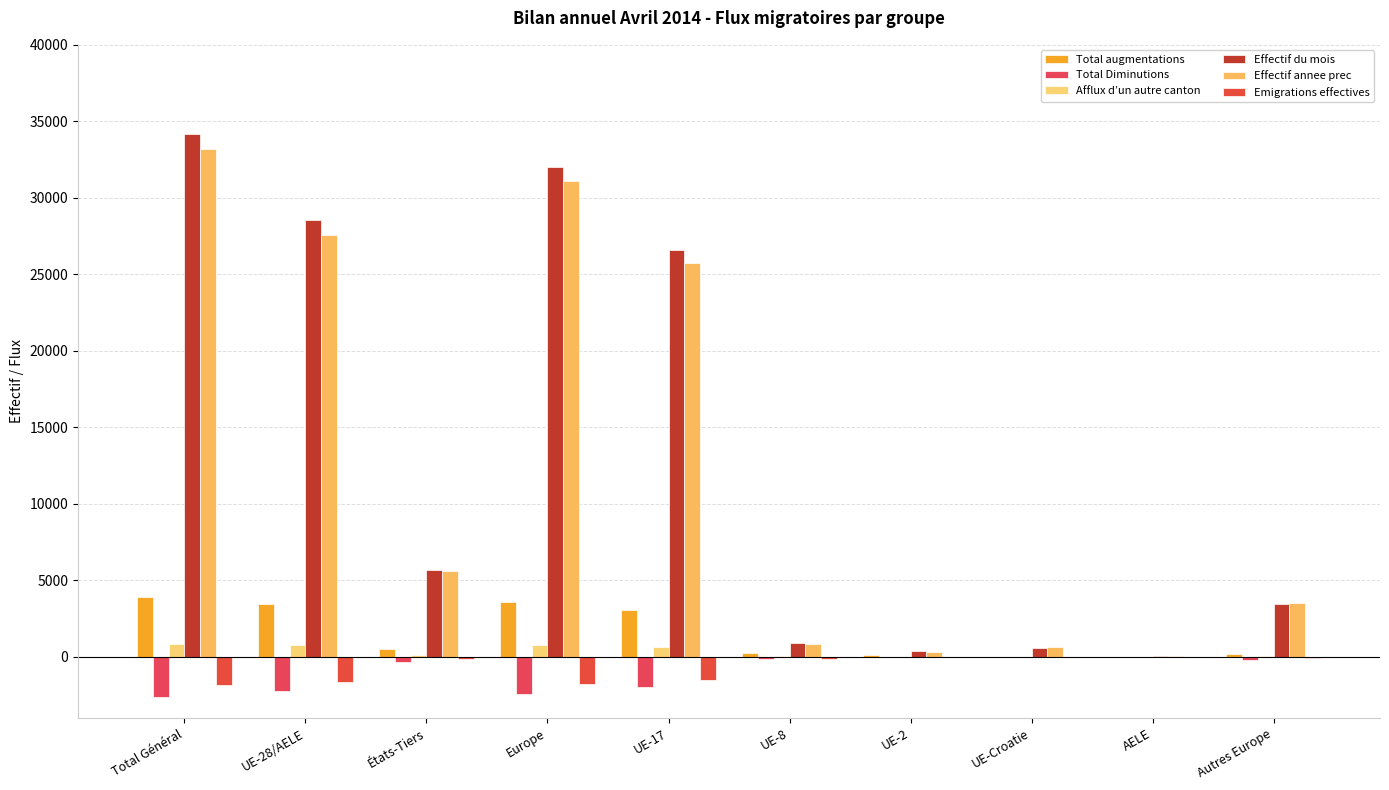

Are the bars horizontal?

No